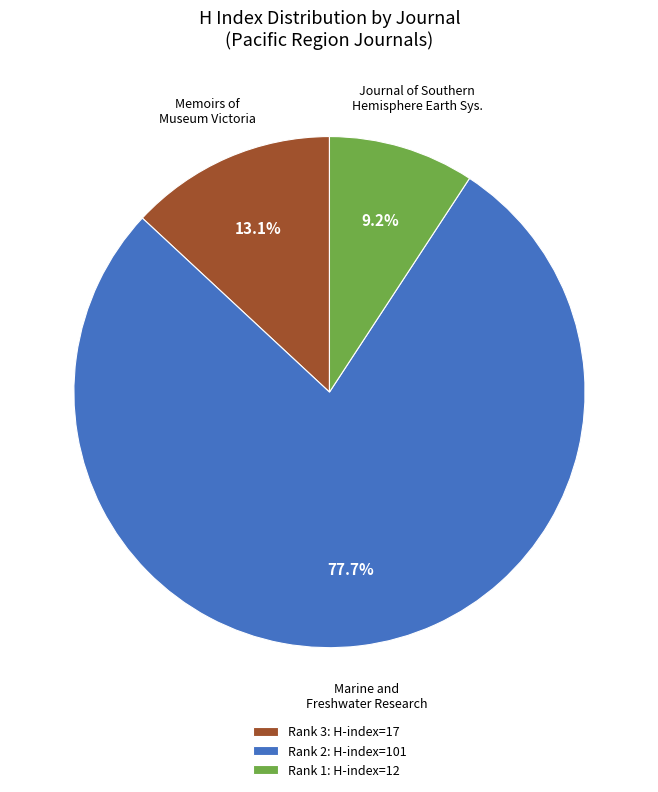

Combined, do Rank 2: H-index=101 and Rank 3: H-index=17 account for over 50%?

Yes